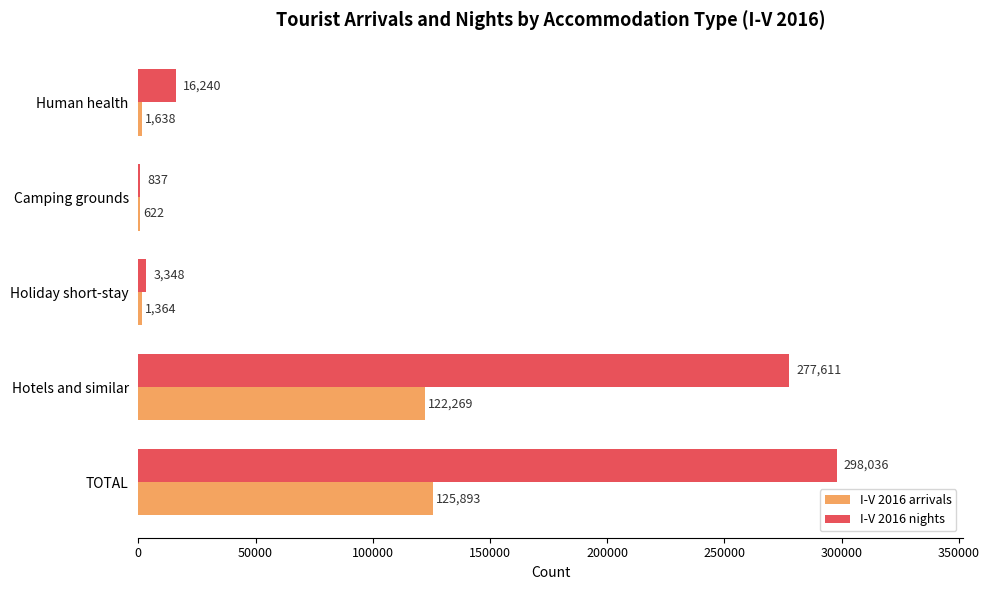

What is the sum of the I-V 2016 nights values at Camping grounds and TOTAL?

298873